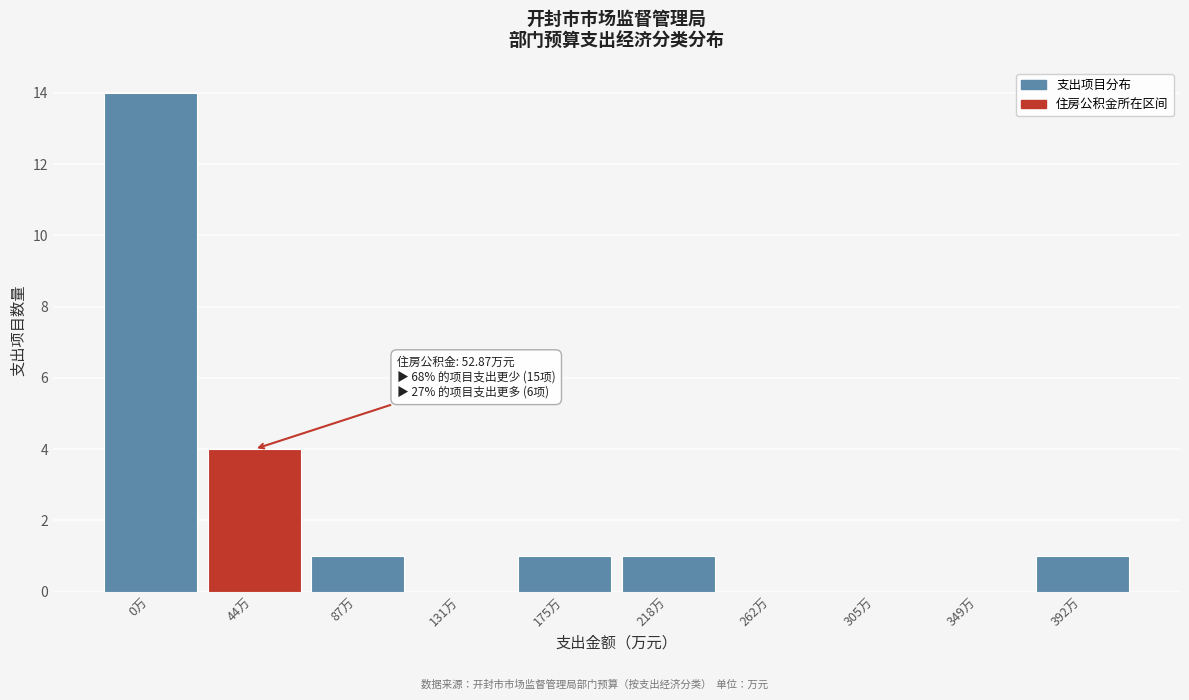

Reading left to right, what are all the values shown in this chart?

0万=14	44万=4	87万=1	131万=0	175万=1	218万=1	262万=0	305万=0	349万=0	392万=1